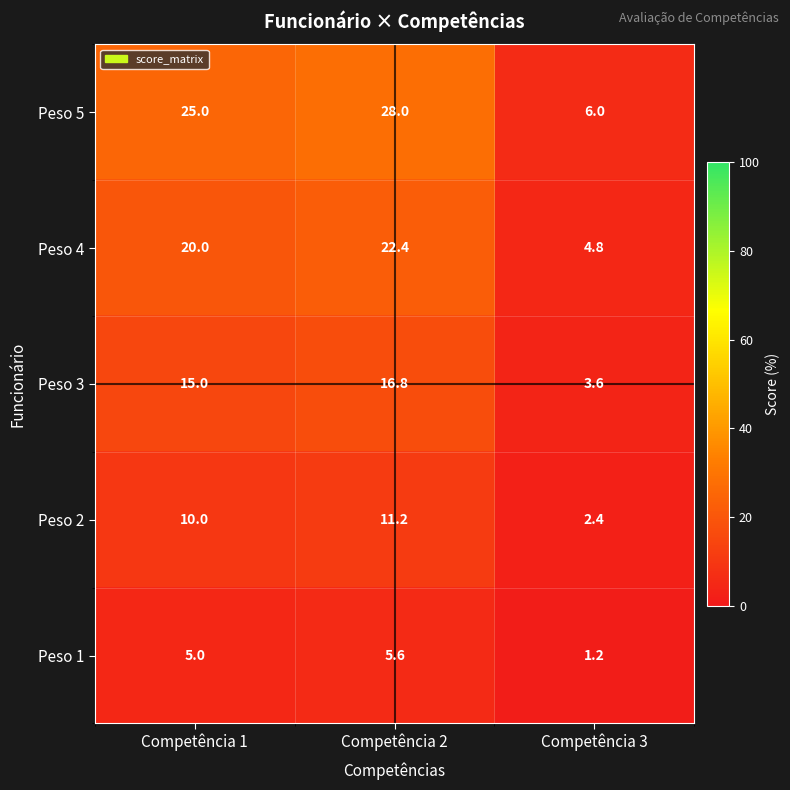

List the series in order of their overall mean, lowest first.

Peso 1, Peso 2, Peso 3, Peso 4, Peso 5